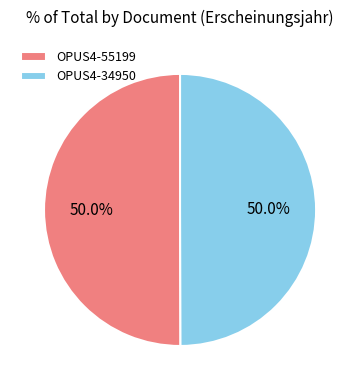

Combined, do OPUS4-55199 and OPUS4-34950 account for over 50%?

Yes